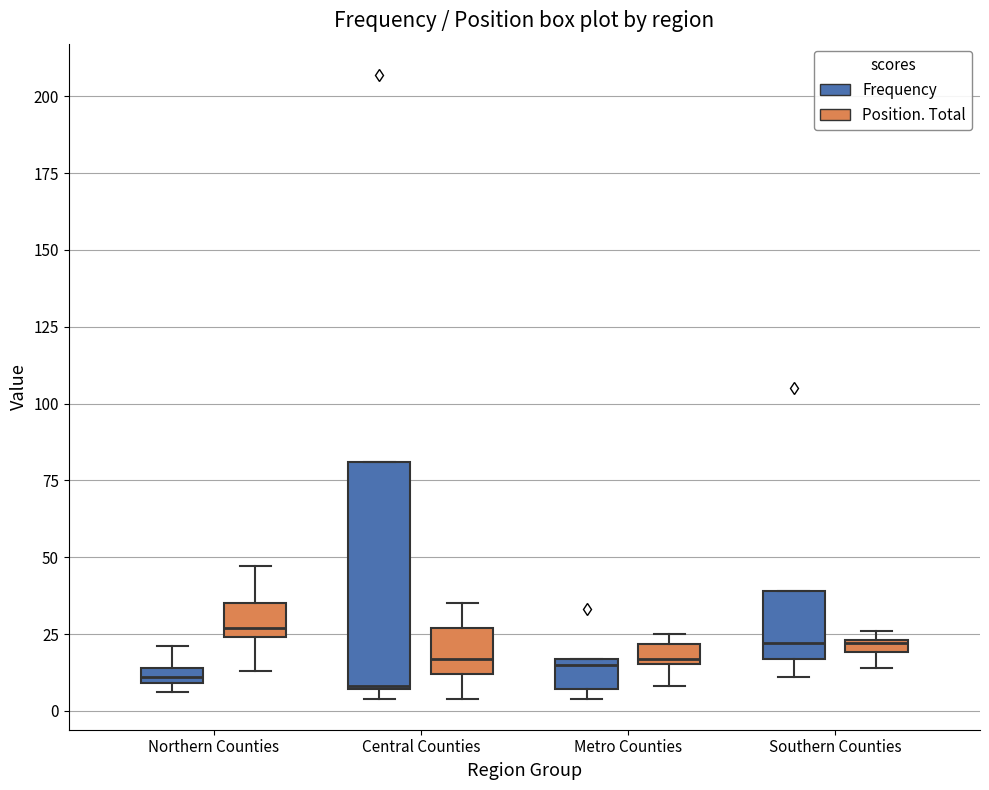

Where is the upper edge of the box for Central Counties (Frequency) on the y-axis? The values are not printed on the chart, so give them approximately, as read against the axis.

80